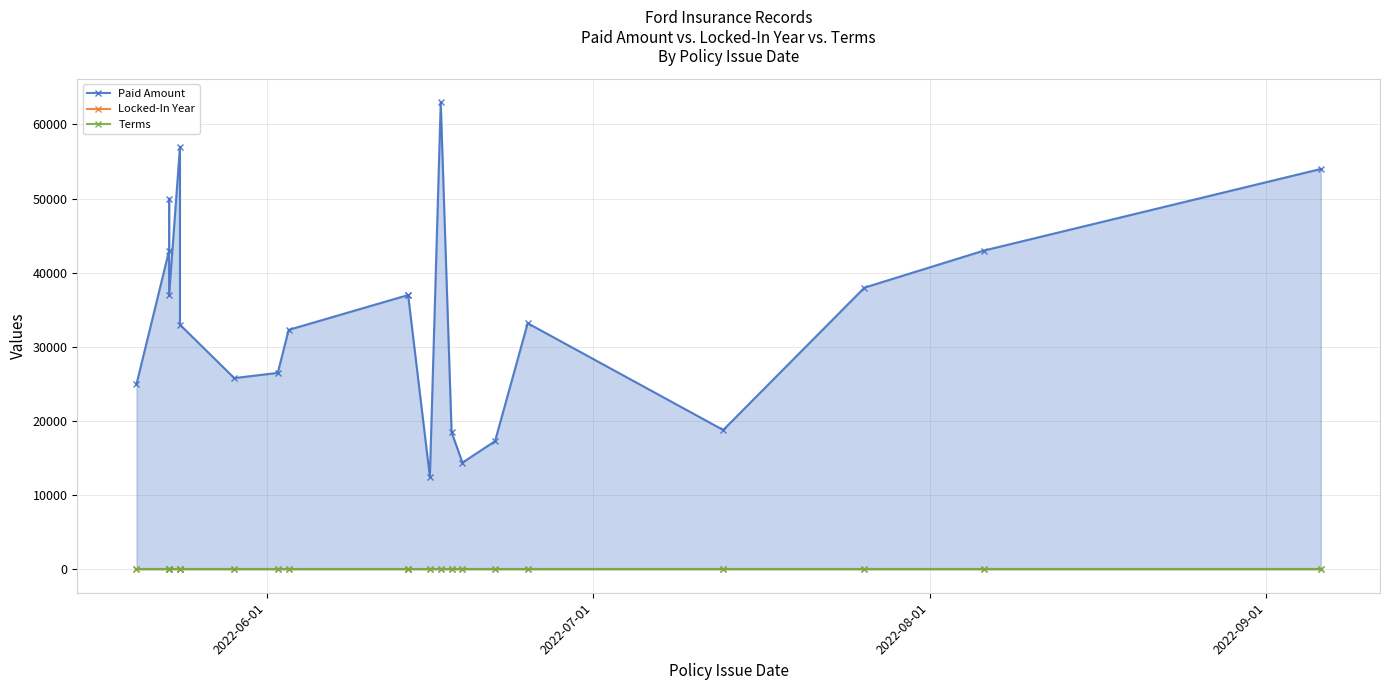

Is the value of Locked-In Year at 12 greater than the value of Paid Amount at 4?

No